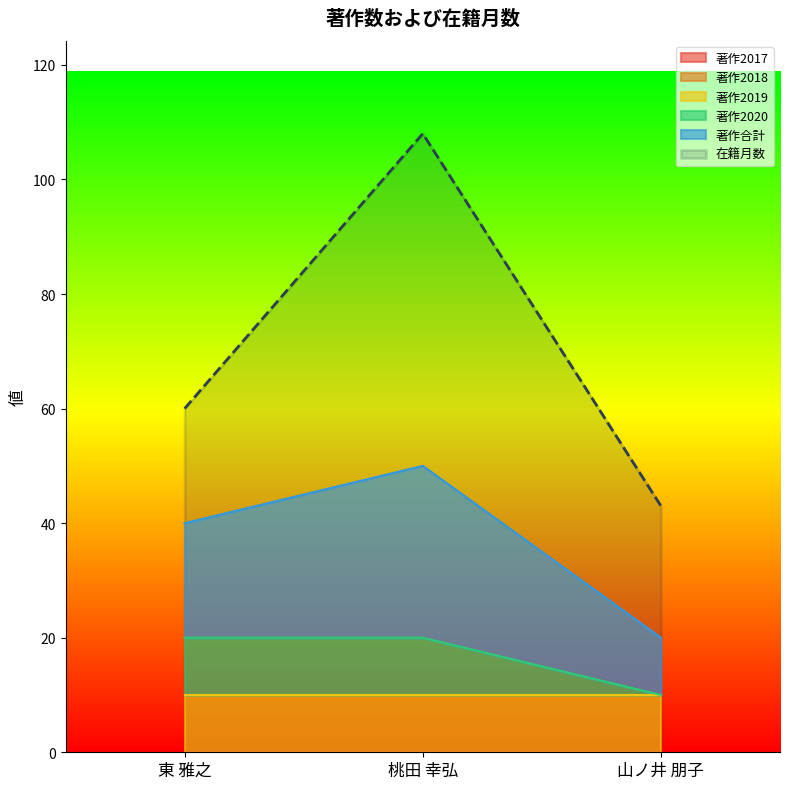

At how many categories does at least one series exceed 89?

1